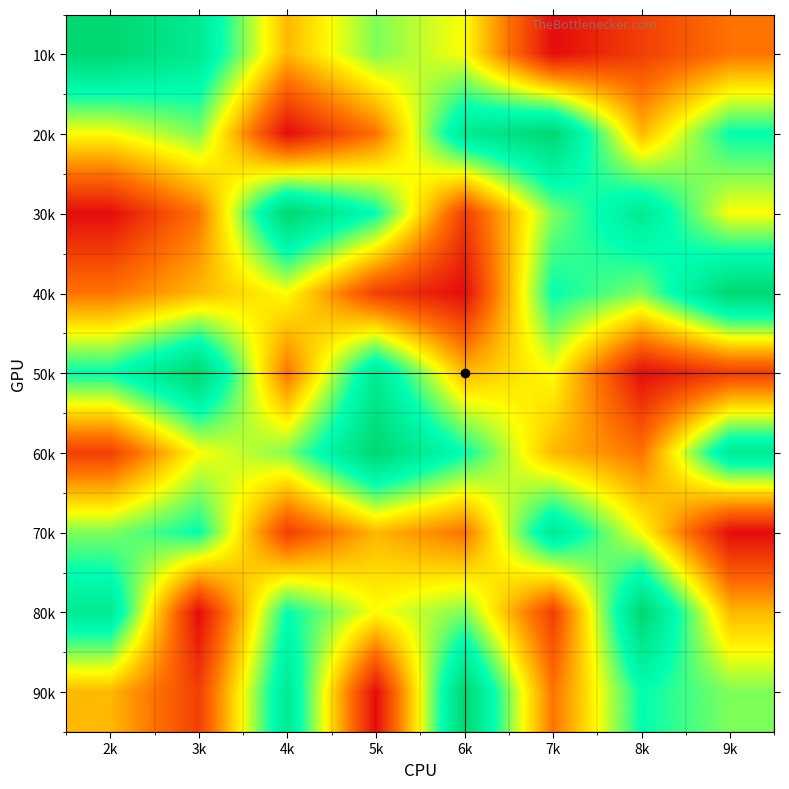

Reading left to right, transcribe all the data shown in this chart.

10k: 2k=9	3k=8	4k=4	5k=6	6k=5	7k=1	8k=2	9k=3
20k: 2k=5	3k=6	4k=1	5k=3	6k=8	7k=9	8k=4	9k=7
30k: 2k=1	3k=3	4k=9	5k=7	6k=2	7k=6	8k=8	9k=5
40k: 2k=3	3k=4	4k=5	5k=2	6k=1	7k=7	8k=6	9k=9
50k: 2k=7	3k=9	4k=3	5k=8	6k=4	7k=5	8k=1	9k=2
60k: 2k=2	3k=5	4k=6	5k=9	6k=7	7k=4	8k=3	9k=8
70k: 2k=6	3k=7	4k=2	5k=4	6k=3	7k=8	8k=5	9k=1
80k: 2k=8	3k=1	4k=7	5k=5	6k=6	7k=2	8k=9	9k=4
90k: 2k=4	3k=2	4k=8	5k=1	6k=9	7k=3	8k=7	9k=6